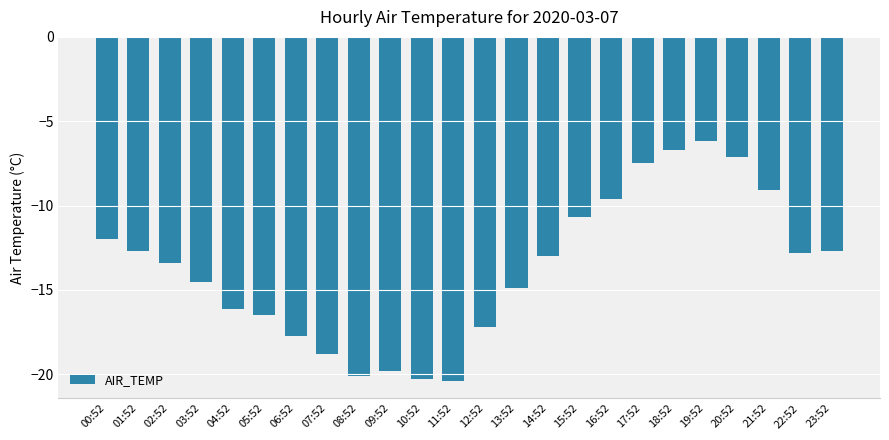

Read the value at 02:52.

-13.4